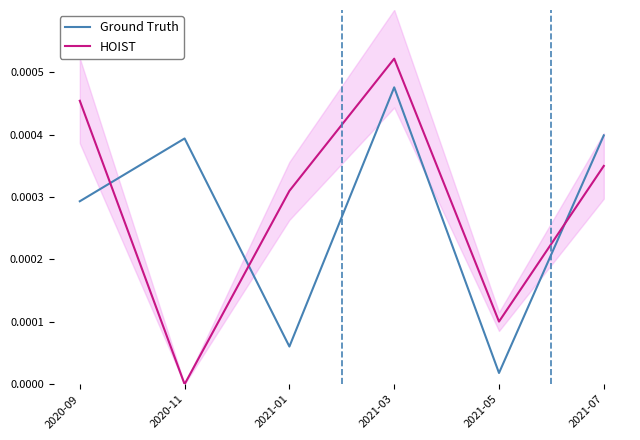

Which label corresponds to the largest value in the chart?

2021-03